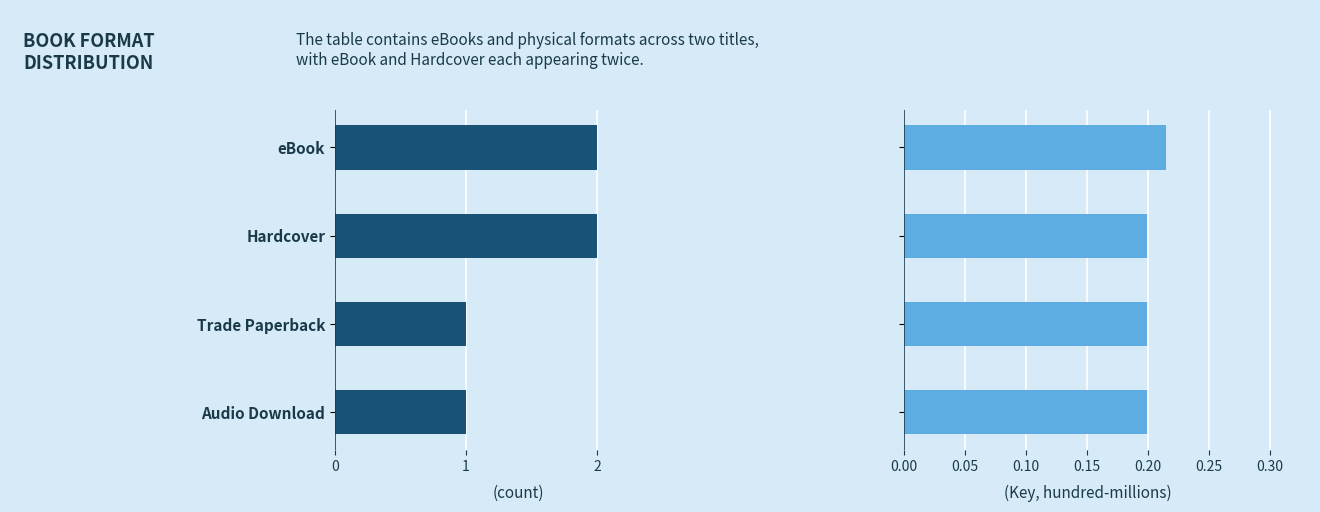

At 0.4, list the series in order from smallest to largest.

Key (hundred-millions), Count